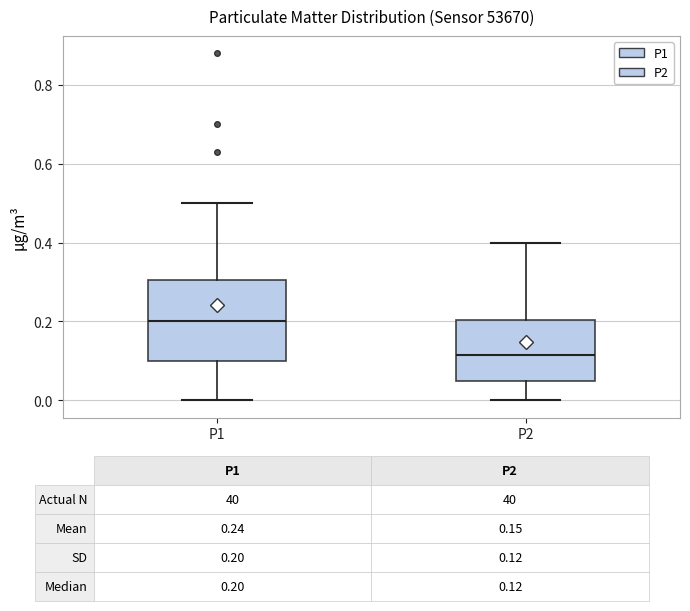

Comparing the boxes themselves (not the whiskers), which one is the tallest?

P1